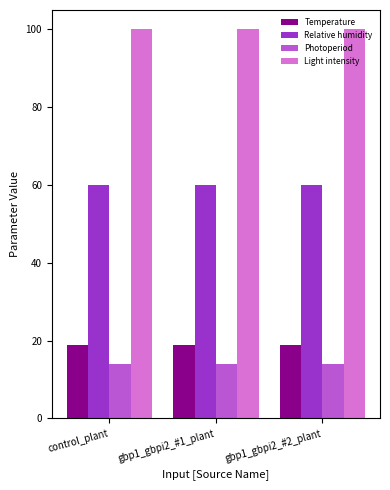

What is the minimum value for Light intensity?

100